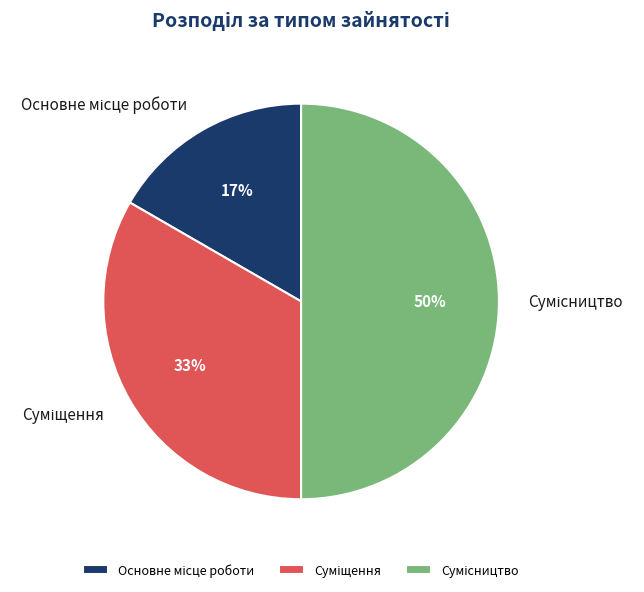

To the nearest percent, what is the average slice percentage?

33%